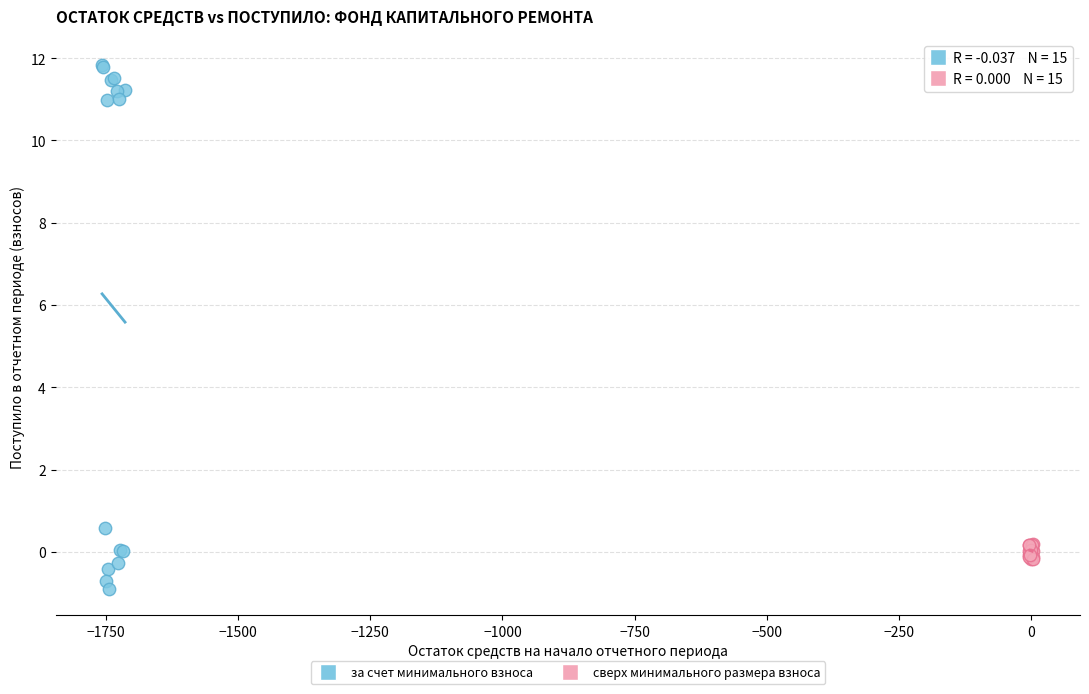

Which series reaches the maximum Y coordinate?

за счет минимального взноса